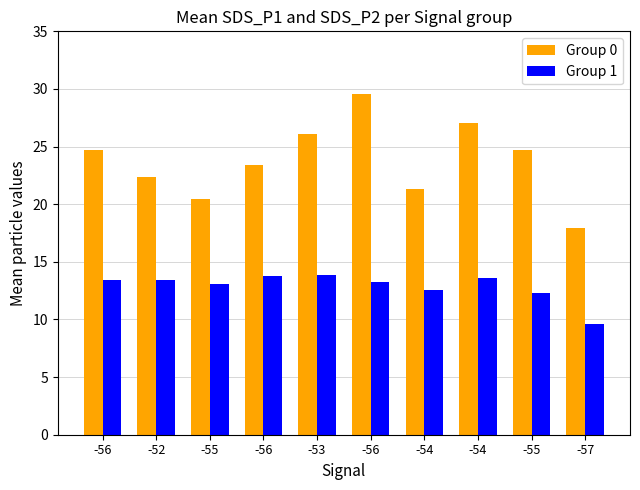

At which label does Group 1 reach its peak?

-53